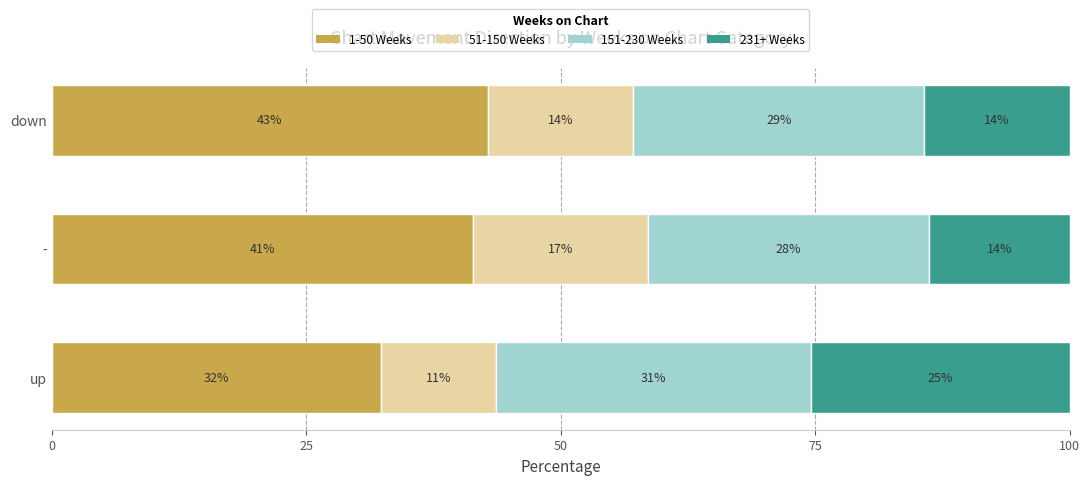

What is the value of the 51-150 Weeks bar at the 3rd from the left?

14.3